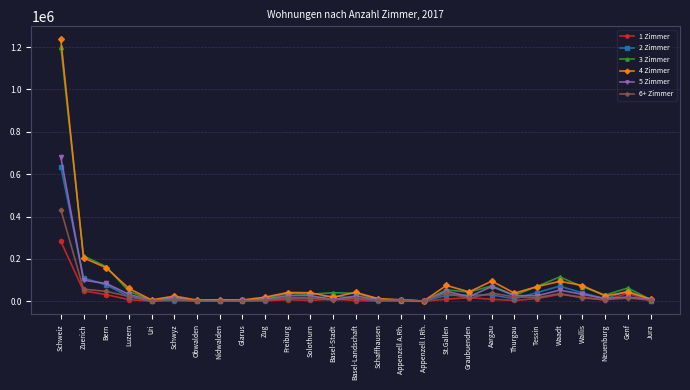

Is the value of 3 Zimmer at Waadt greater than the value of 1 Zimmer at St.Gallen?

Yes